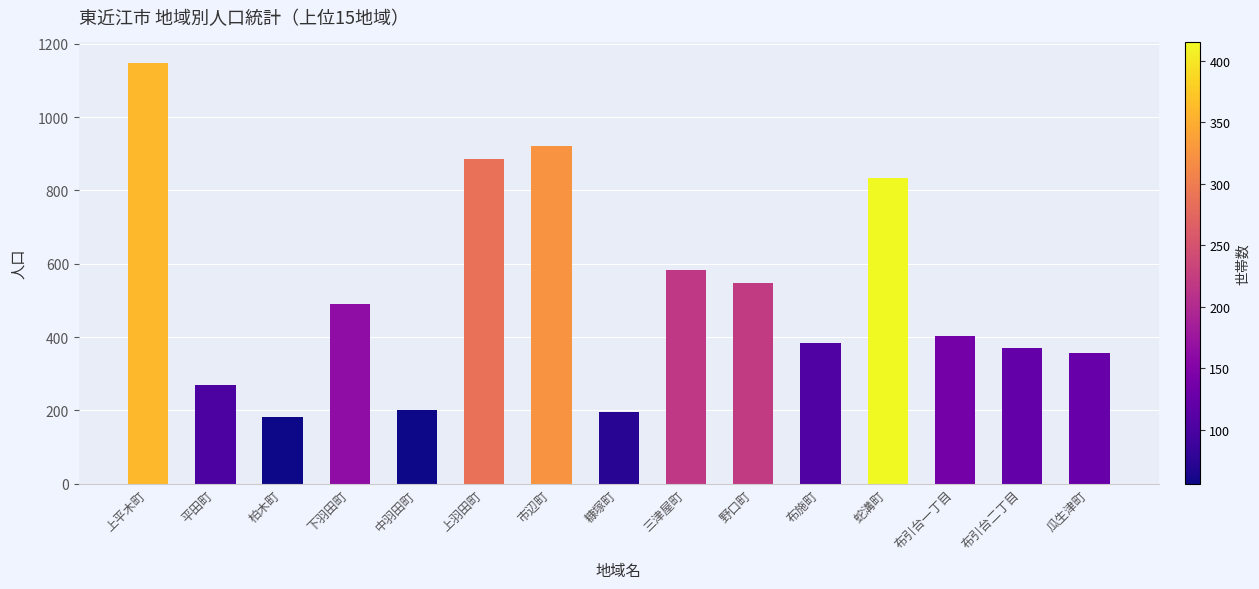

The value at 蛇溝町 is 1489. True or false?

False